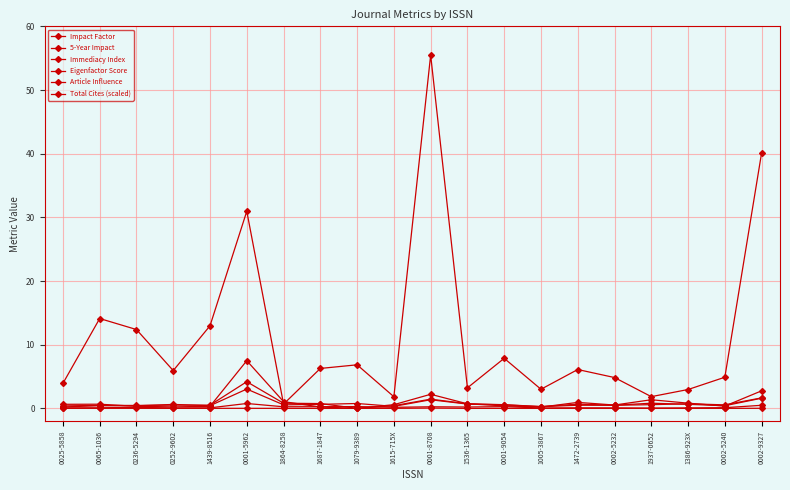

What is the value of the Total Cites (scaled) point at the 13th from the left?

7.9